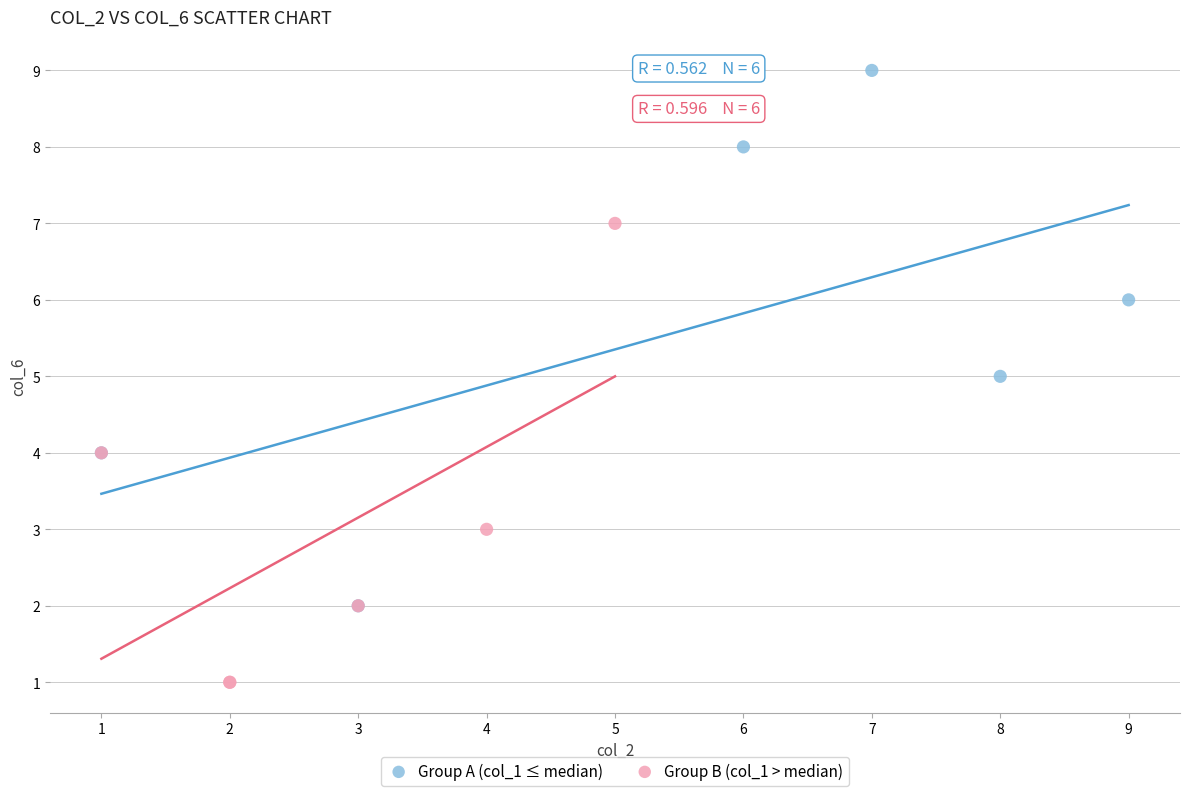

Which series reaches the maximum Y coordinate?

Group A (col_1 ≤ median)